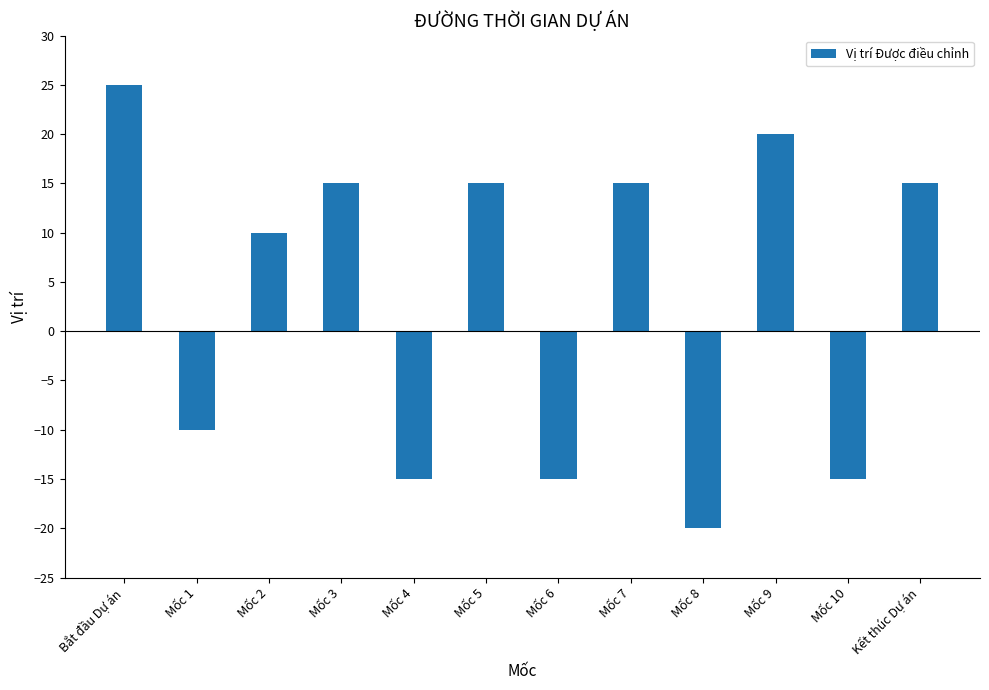

Which label corresponds to the largest value in the chart?

Bắt đầu Dự án